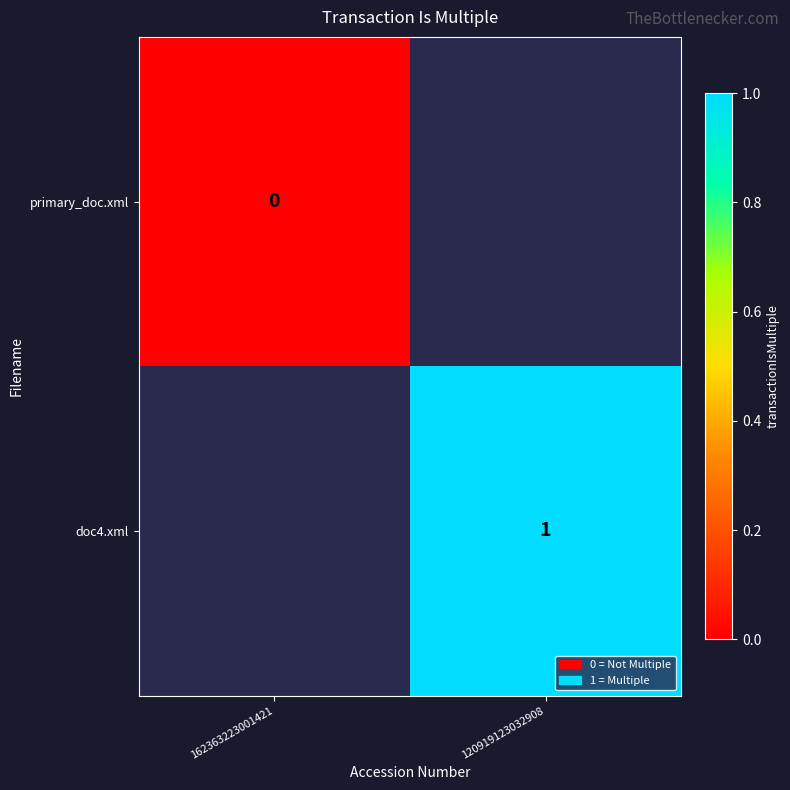

The value of doc4.xml at 120919123032908 is 0.5. True or false?

False